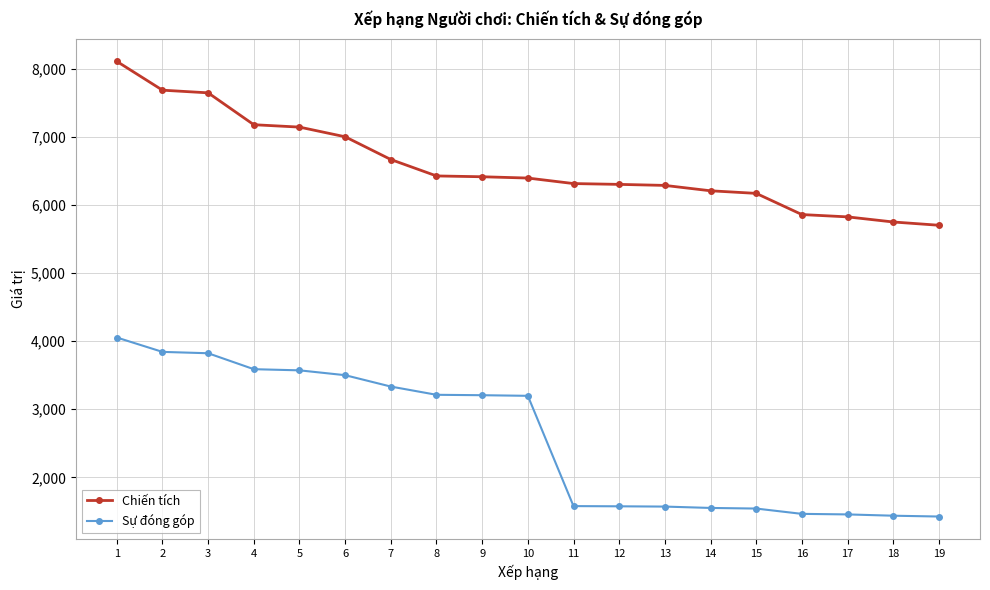

The Sự đóng góp series shows 2661 at 14. True or false?

False